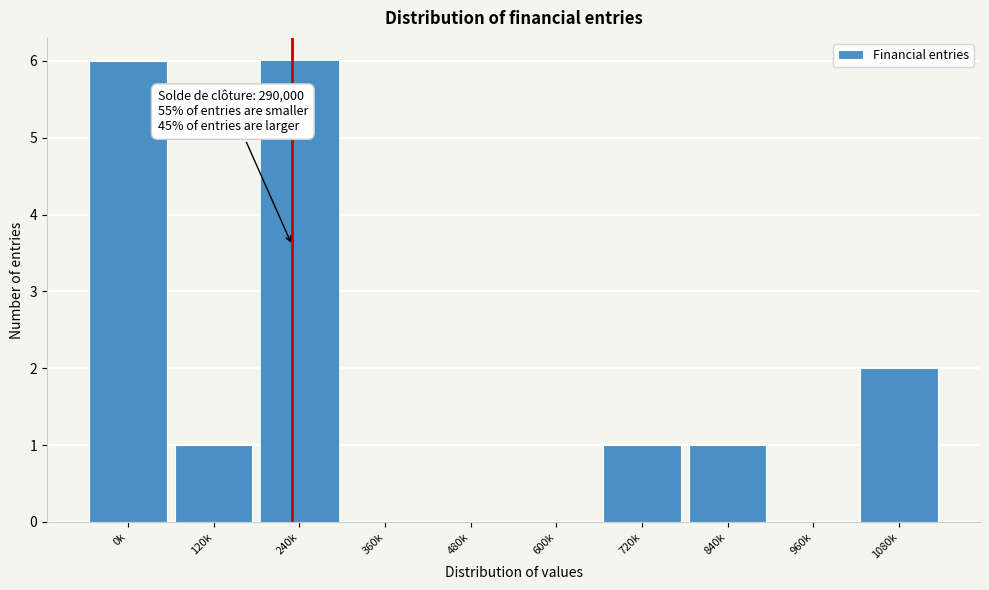

Reading right to left, extract all data points from this chart.

1080k=2	960k=0	840k=1	720k=1	600k=0	480k=0	360k=0	240k=6	120k=1	0k=6